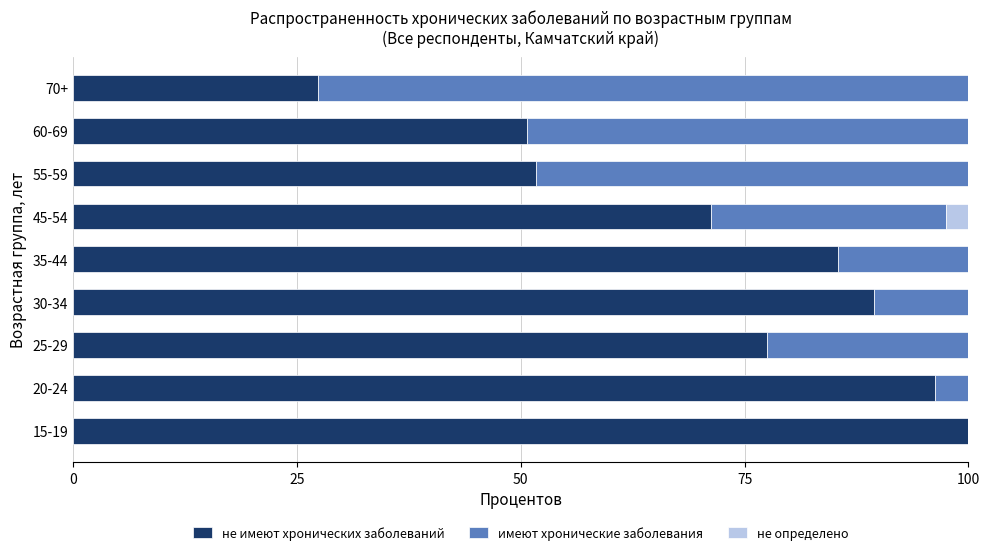

True or false: не имеют хронических заболеваний has a value of 62.9 at 20-24.

False